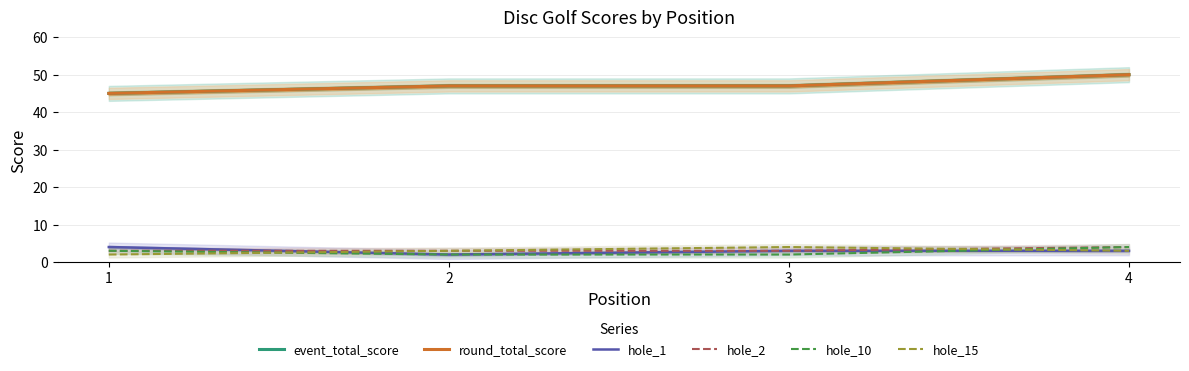

True or false: hole_10 has more than 2 points higher than both neighbors.

False